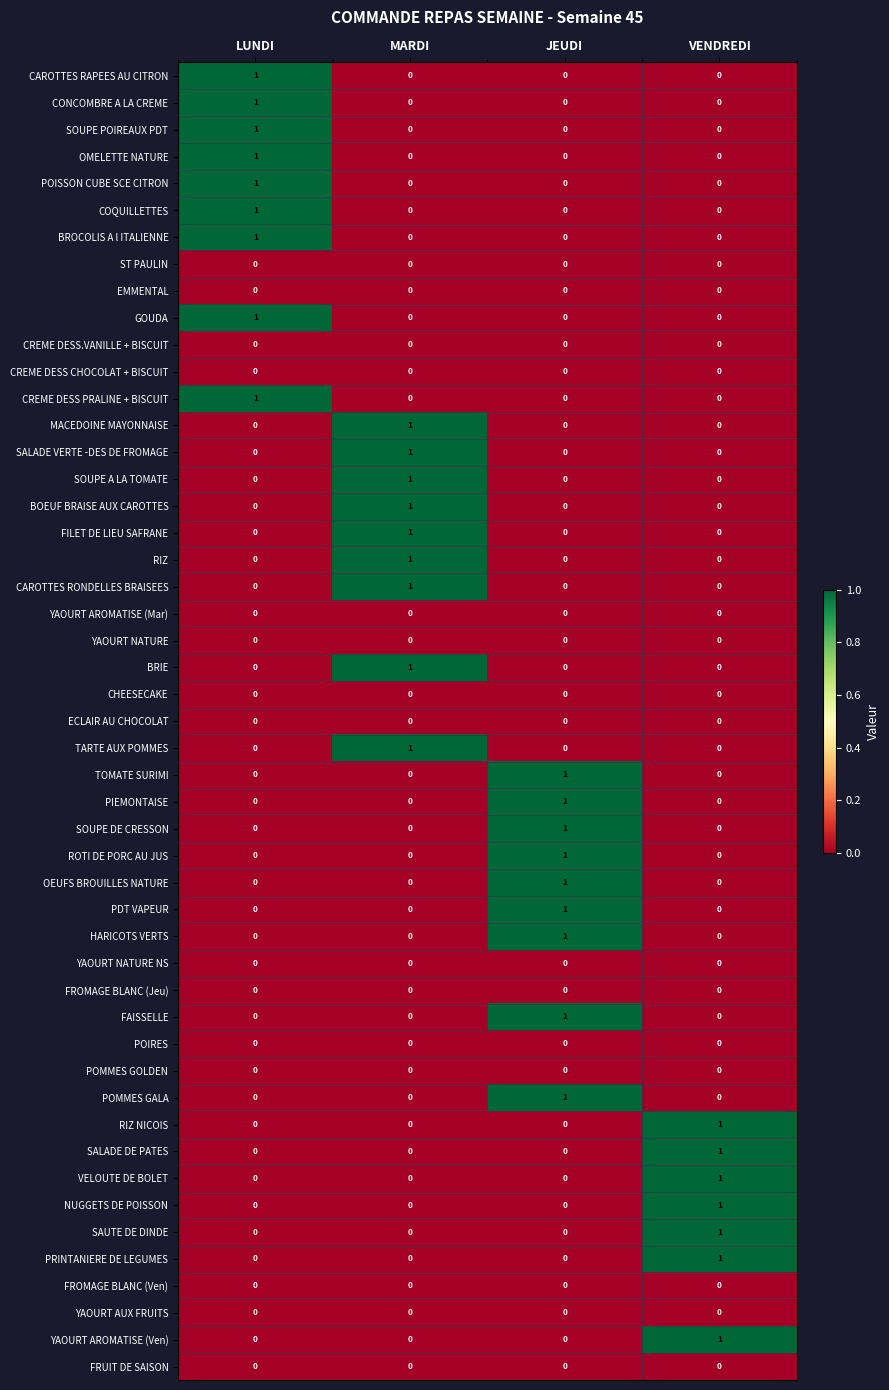

Count the POISSON CUBE SCE CITRON values in the range 0 to 1.

4